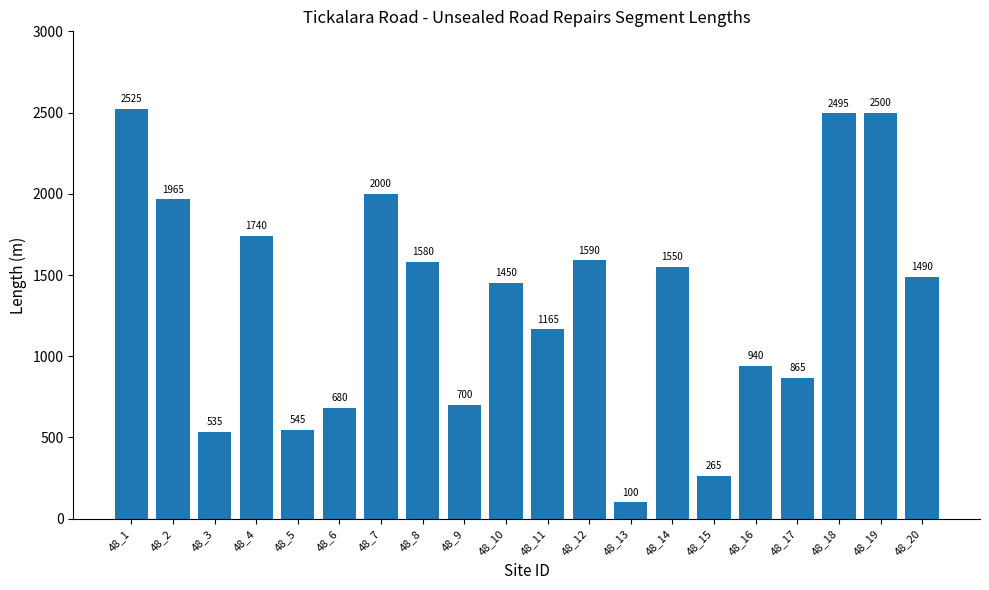

Where is the data nearest to the value 1312?

48_10